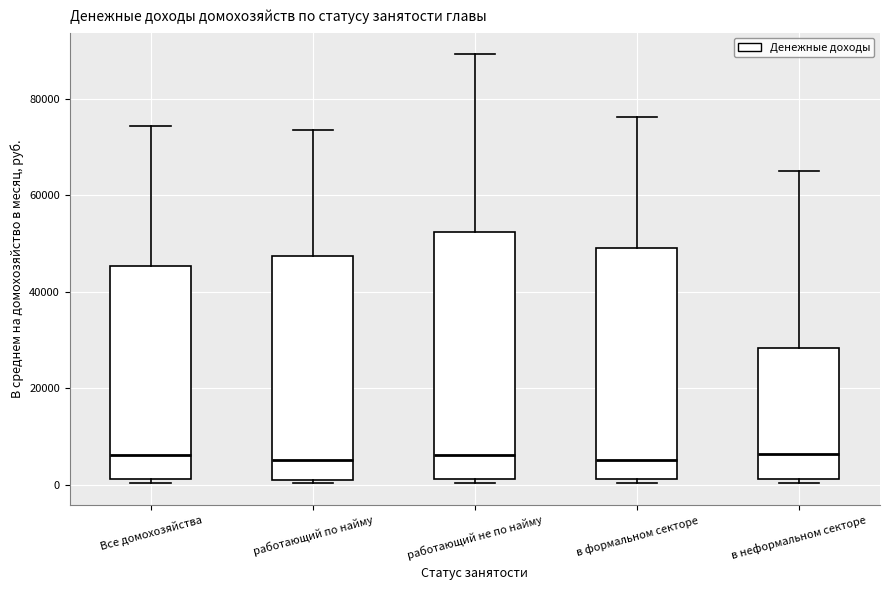

Where does the median line of the box for работающий не по найму sit on the y-axis? The values are not printed on the chart, so give them approximately, as read against the axis.

6000